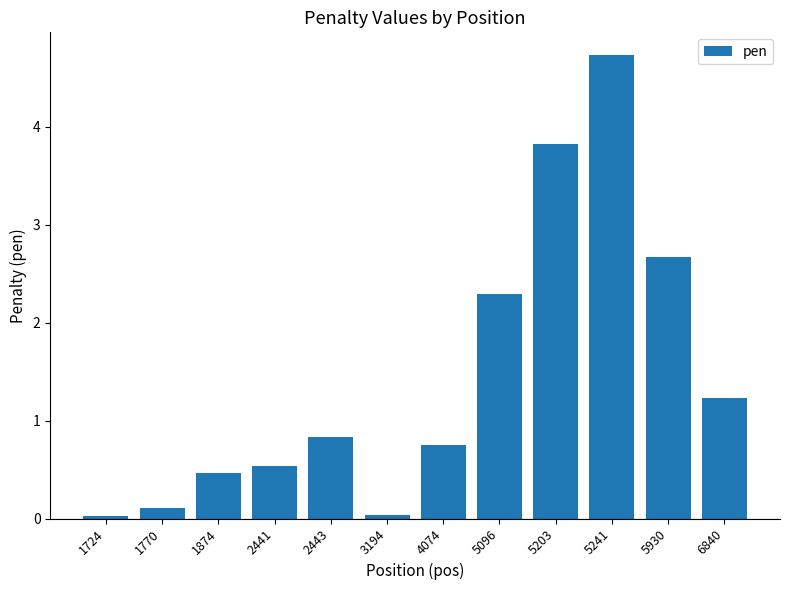

Which has a higher value, 6840 or 5241?

5241